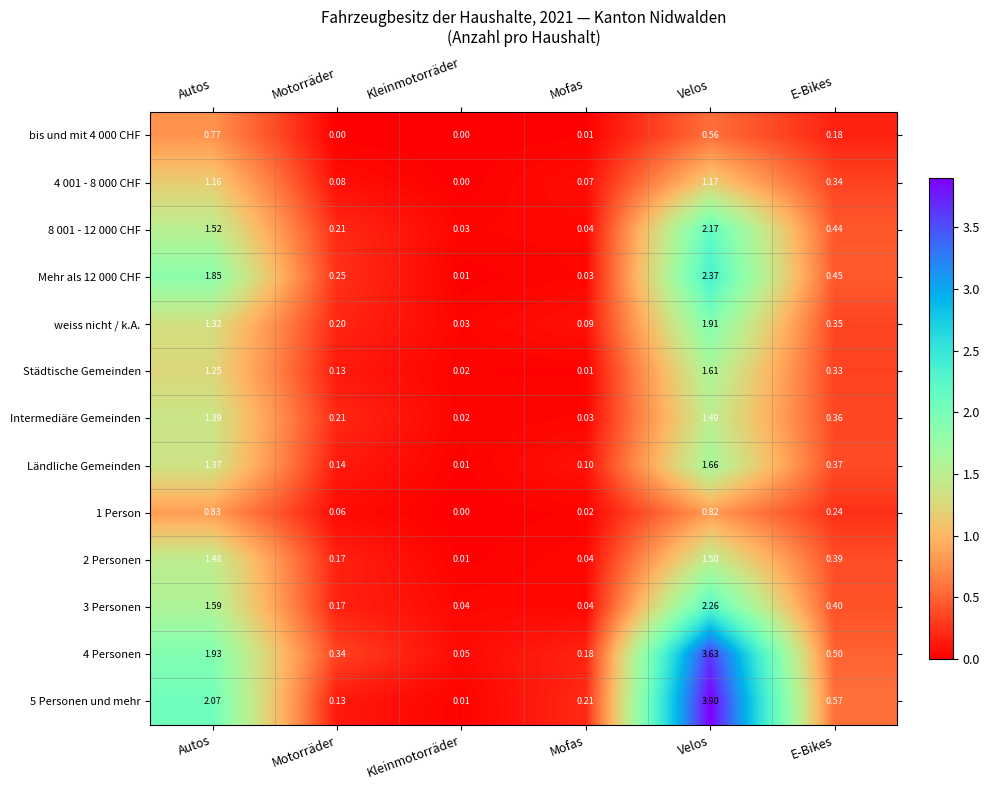

What is the total value across all series at Autos?

18.5